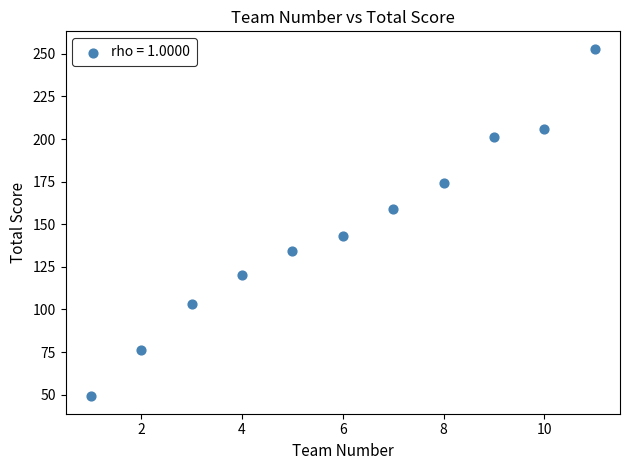

What is the average Y value?

147